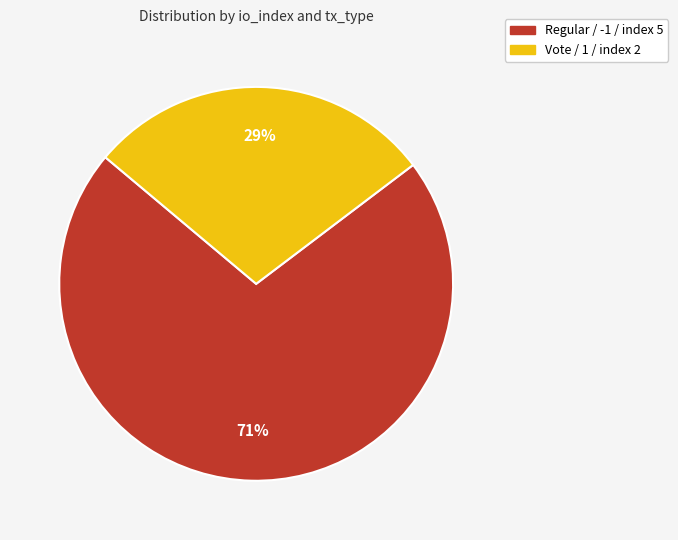

Which slice is the smallest?

Vote / 1 / index 2